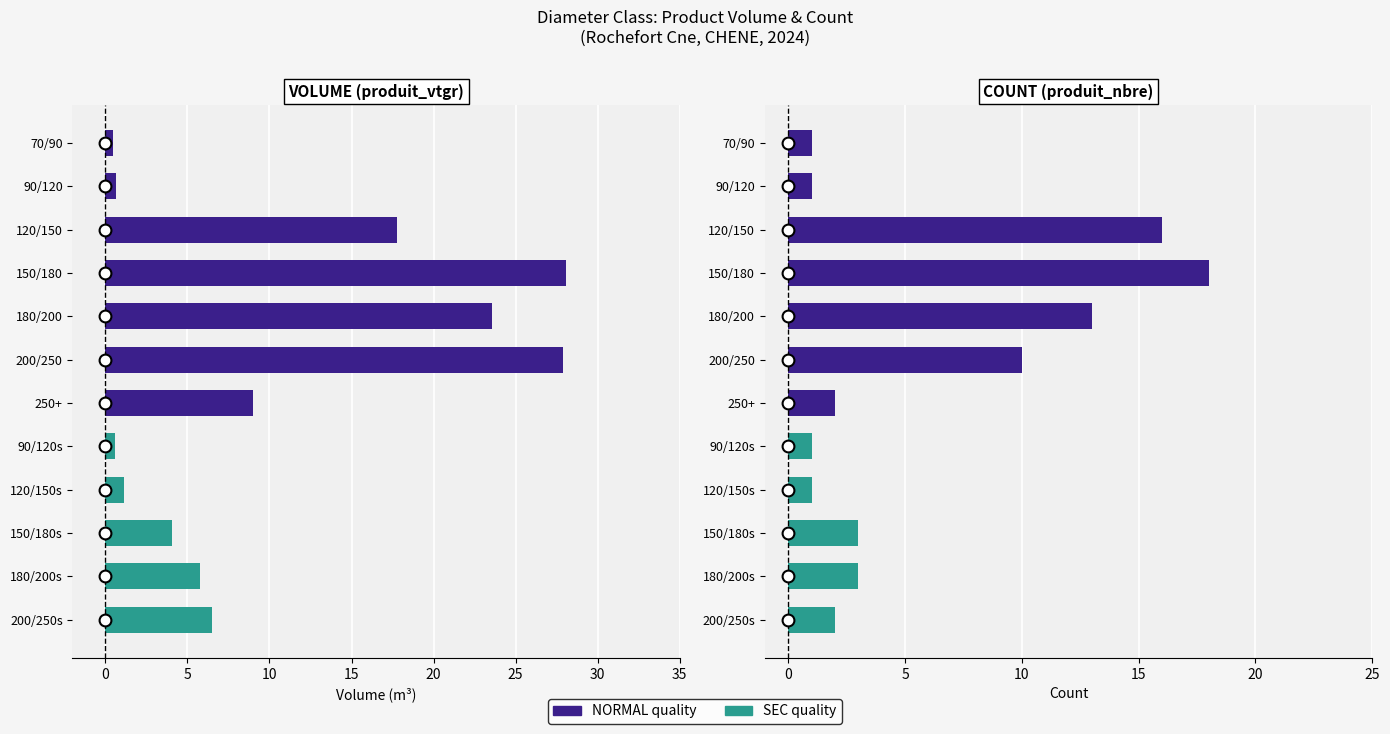

How many distinct data groups are displayed?

2